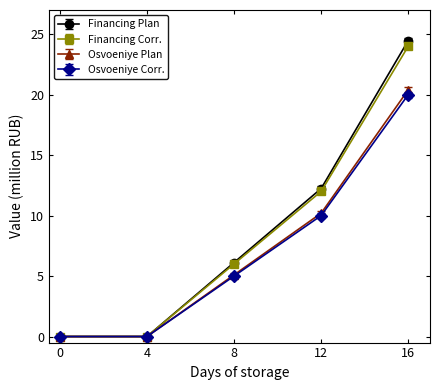

Which label corresponds to the largest value in the chart?

16